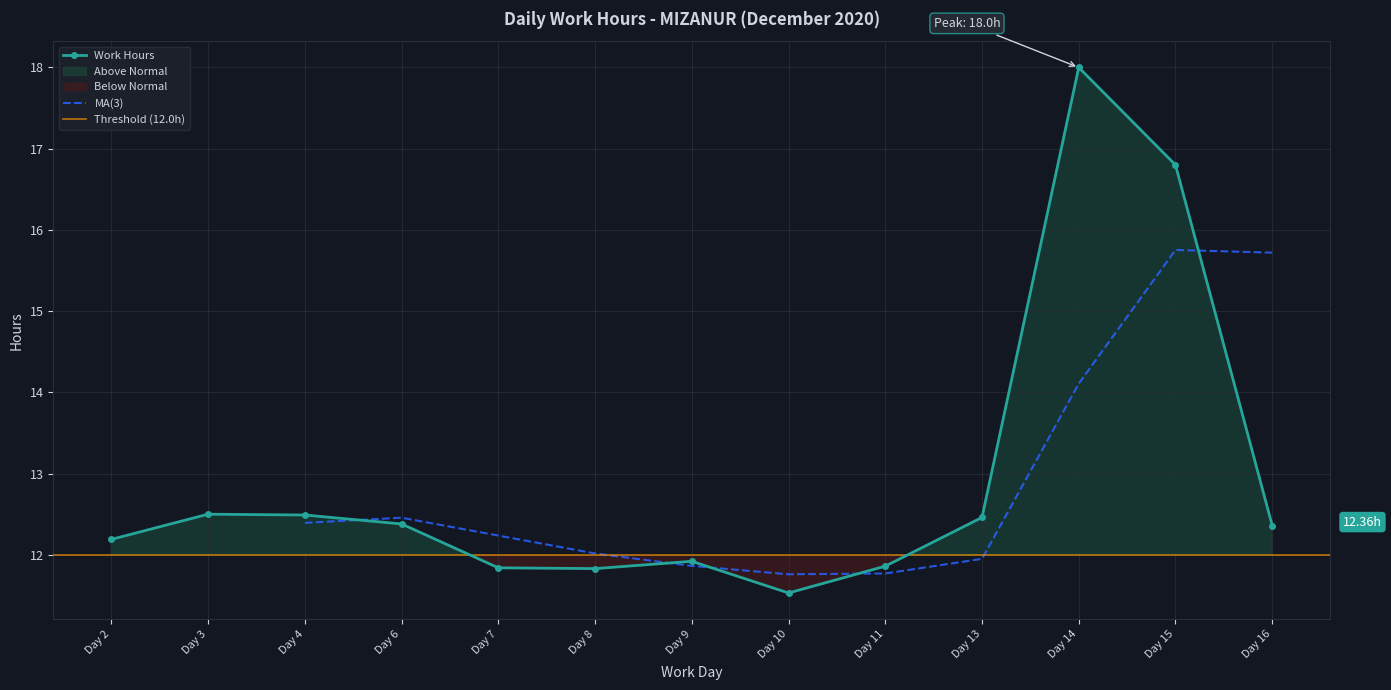

List the labels in order of value, smallest first.

Day 10, Day 8, Day 7, Day 11, Day 9, Day 2, Day 16, Day 6, Day 13, Day 4, Day 3, Day 15, Day 14